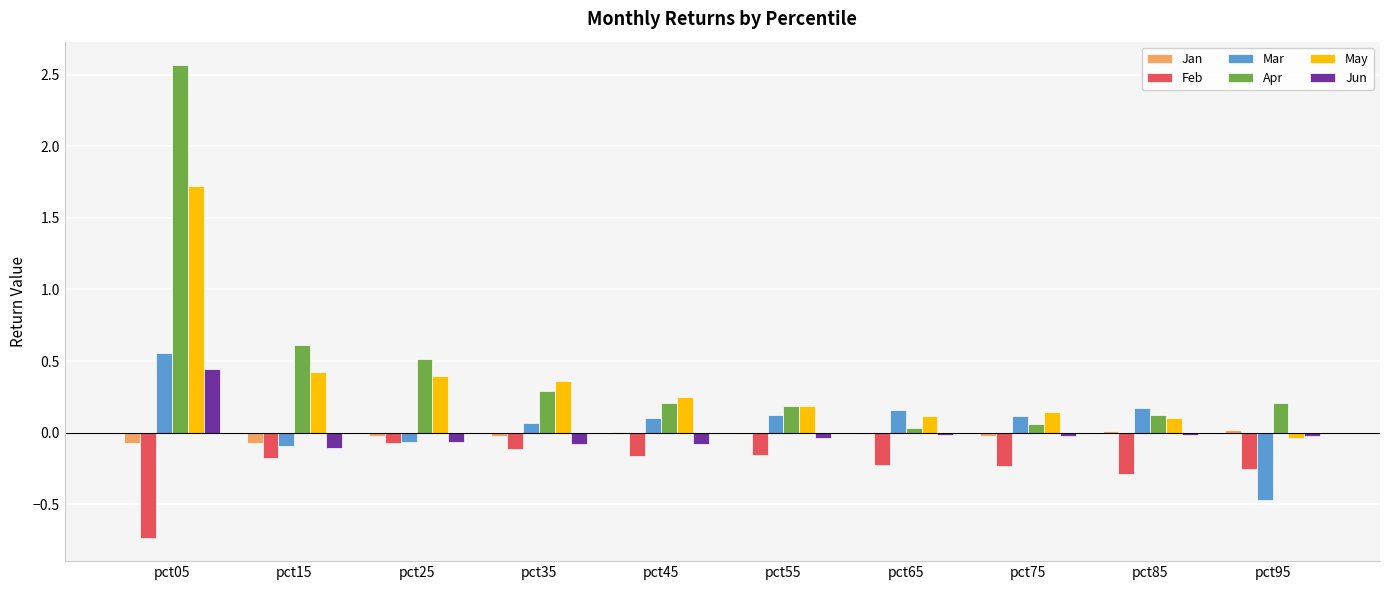

What are all the series names shown in the legend?

Jan, Feb, Mar, Apr, May, Jun